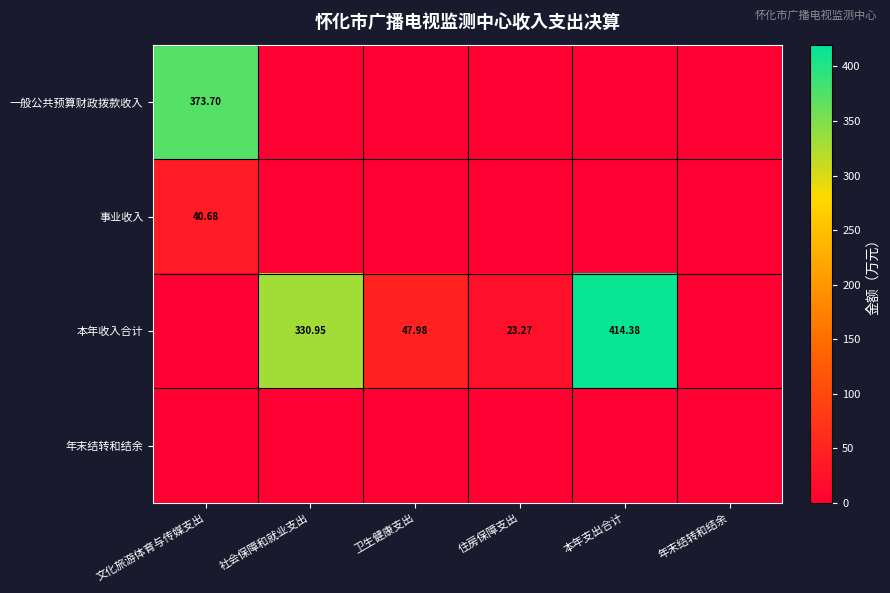

Rank the series by their maximum value, from highest to lowest.

本年收入合计, 一般公共预算财政拨款收入, 事业收入, 年末结转和结余